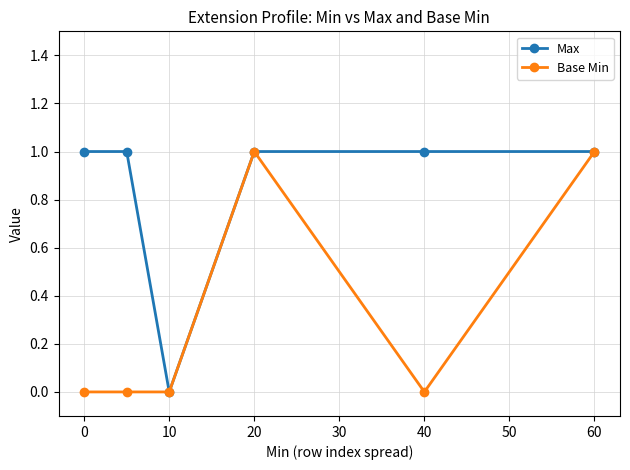

Reading left to right, transcribe all the data shown in this chart.

Max: 1	1	0	1	1	1
Base Min: 0	0	0	1	0	1